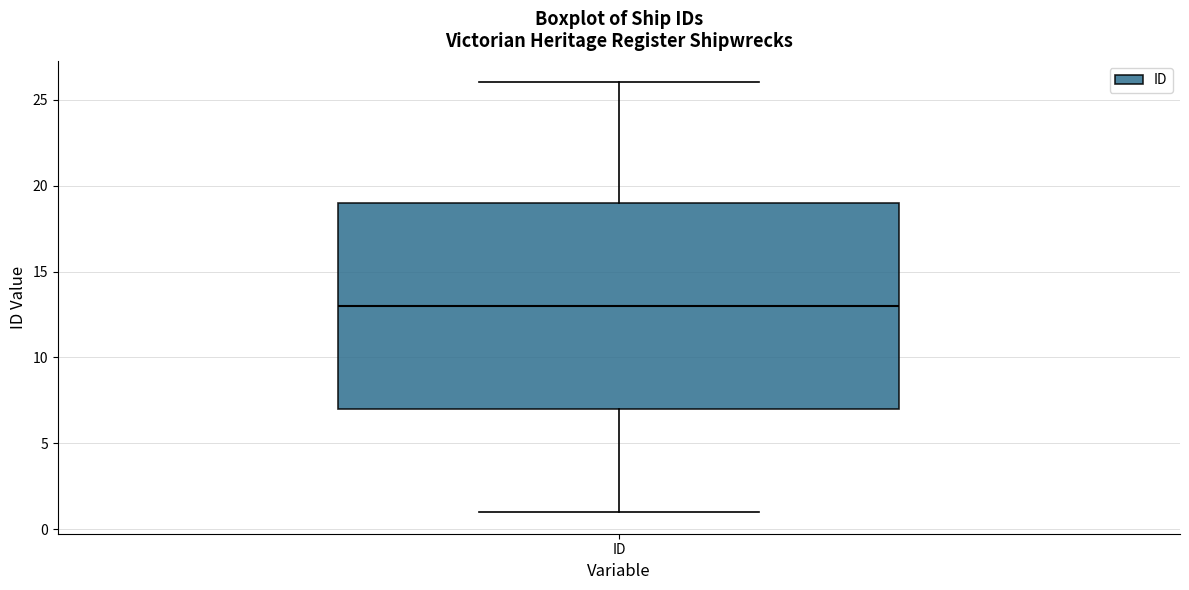

Read this box plot against the y-axis: the position of the median line, the range covered by the box, and the ends of both whiskers. The values are not printed on the chart, so give them approximately, as read against the axis.

median 13, box 7 to 19, whiskers 1 to 26